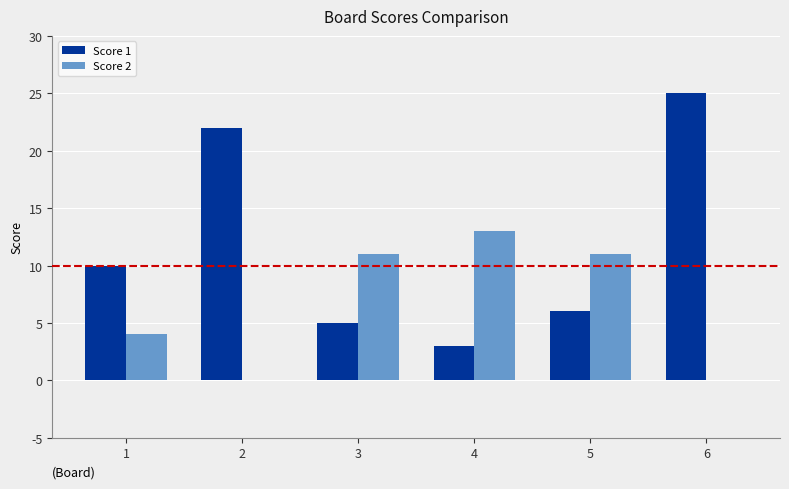

What are all the series names shown in the legend?

Score 1, Score 2